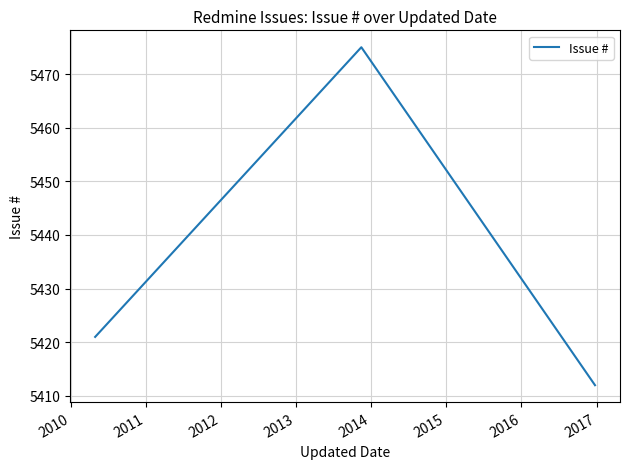

What is the difference between the maximum and second lowest values?

54